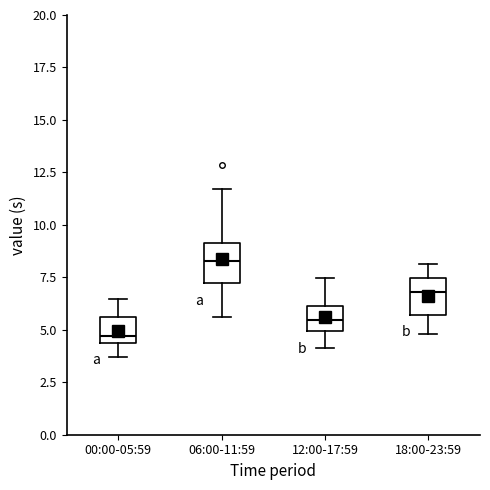

Which box has the lowest median line?

00:00-05:59